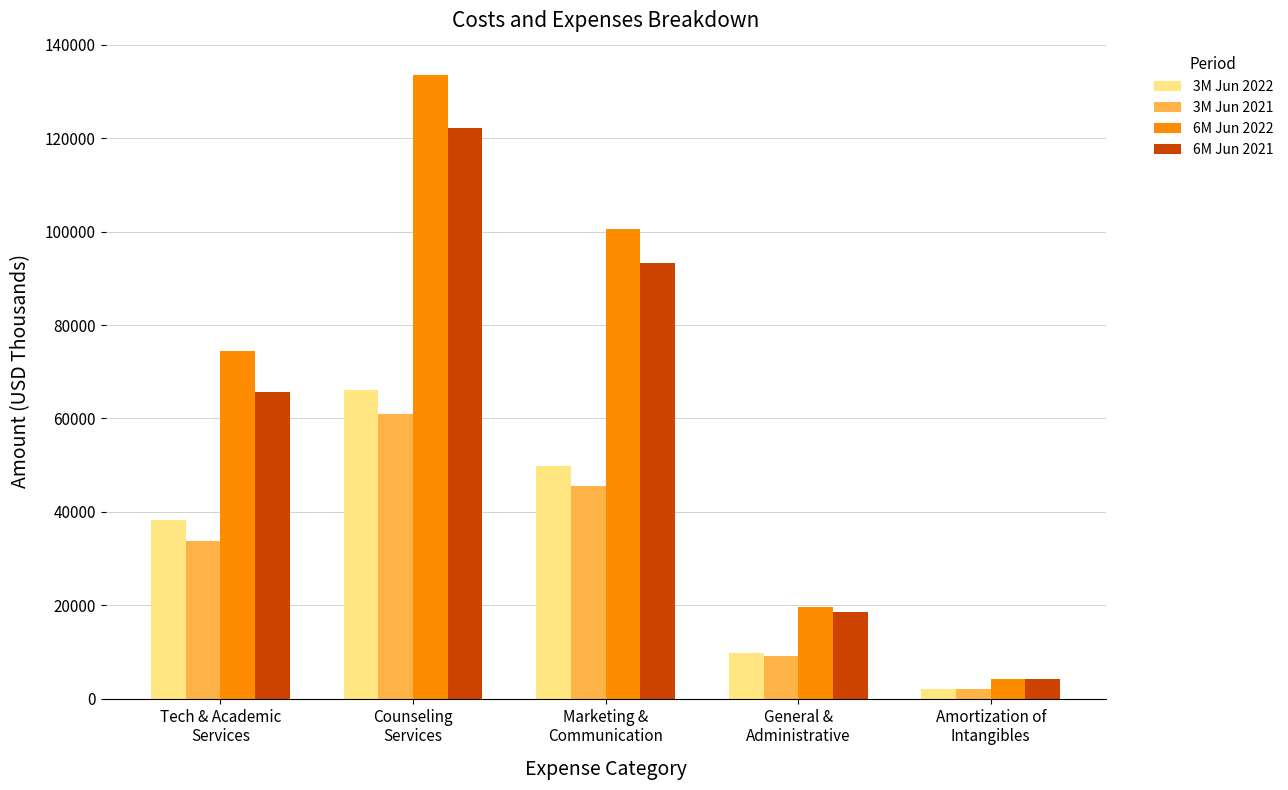

What position from the right is Counseling
Services?

4